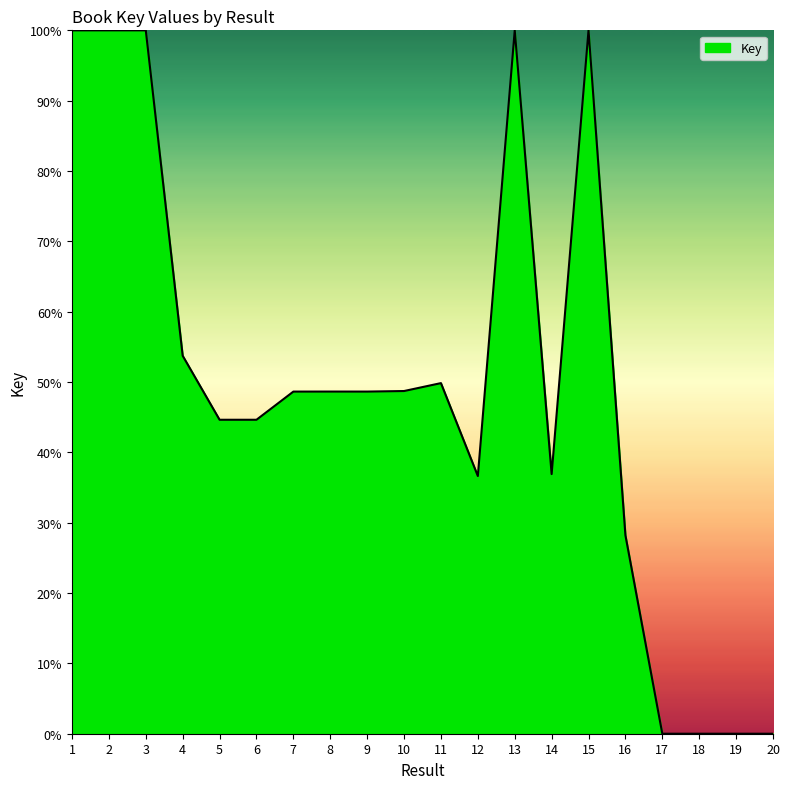

The chart shows a value of 0.0 at 20. True or false?

True